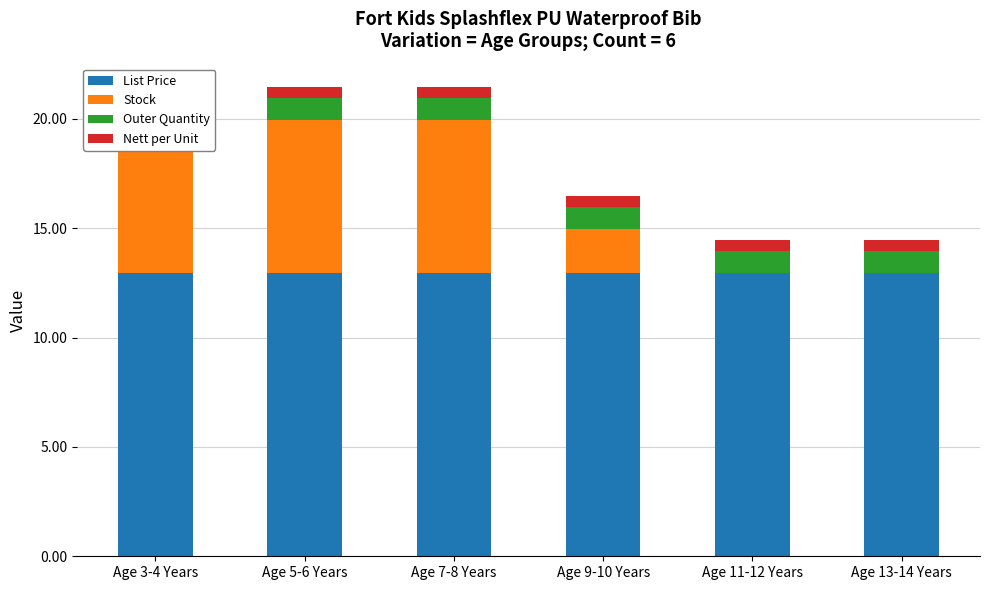

What is the approximate value of Stock at Age 7-8 Years?

7.0